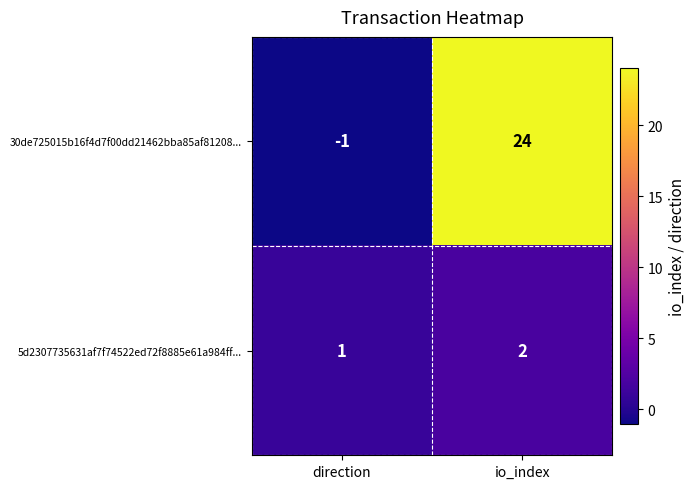

Which series has the largest range (max minus min)?

30de725015b16f4d7f00dd21462bba85af81208...